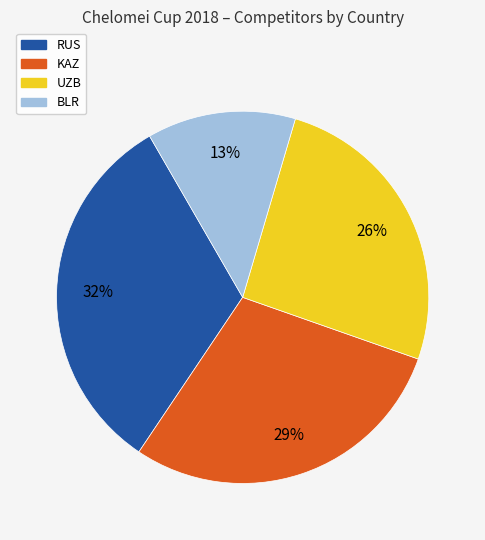

What percentage is the KAZ slice, to the nearest percent?

29%